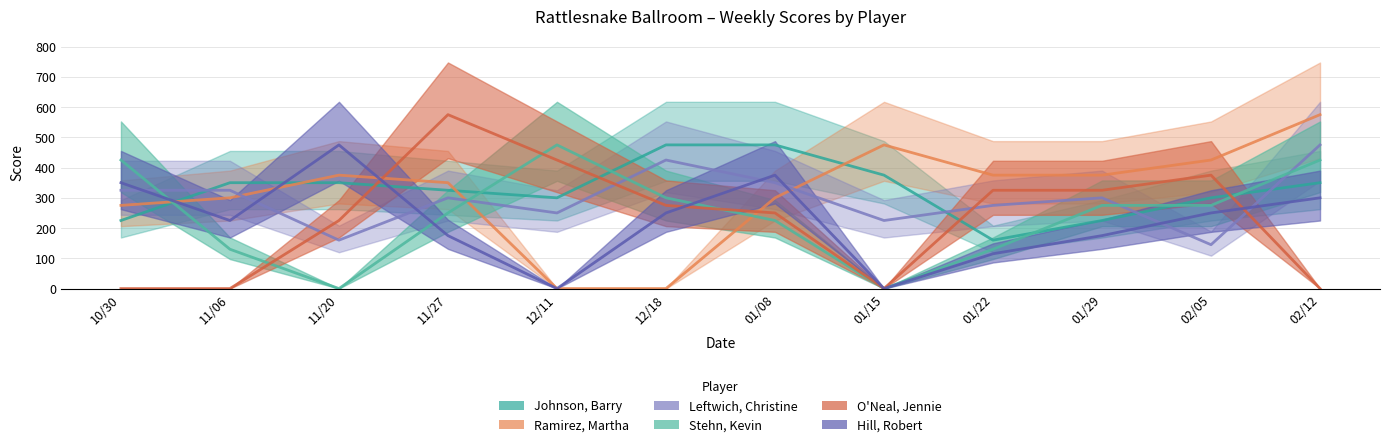

What are all the series names shown in the legend?

Johnson, Barry, Ramirez, Martha, Leftwich, Christine, Stehn, Kevin, O'Neal, Jennie, Hill, Robert